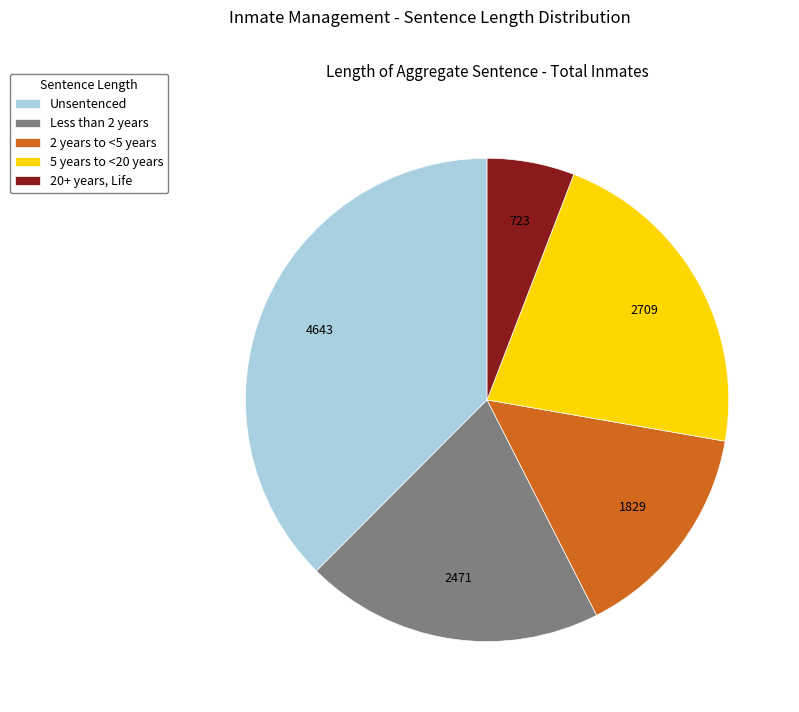

How many slices are in this pie chart?

5